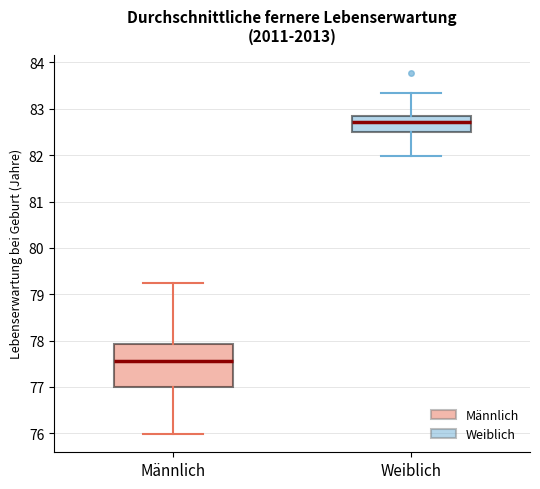

Where does the upper whisker of the box for Männlich end on the y-axis? The values are not printed on the chart, so give them approximately, as read against the axis.

79.2